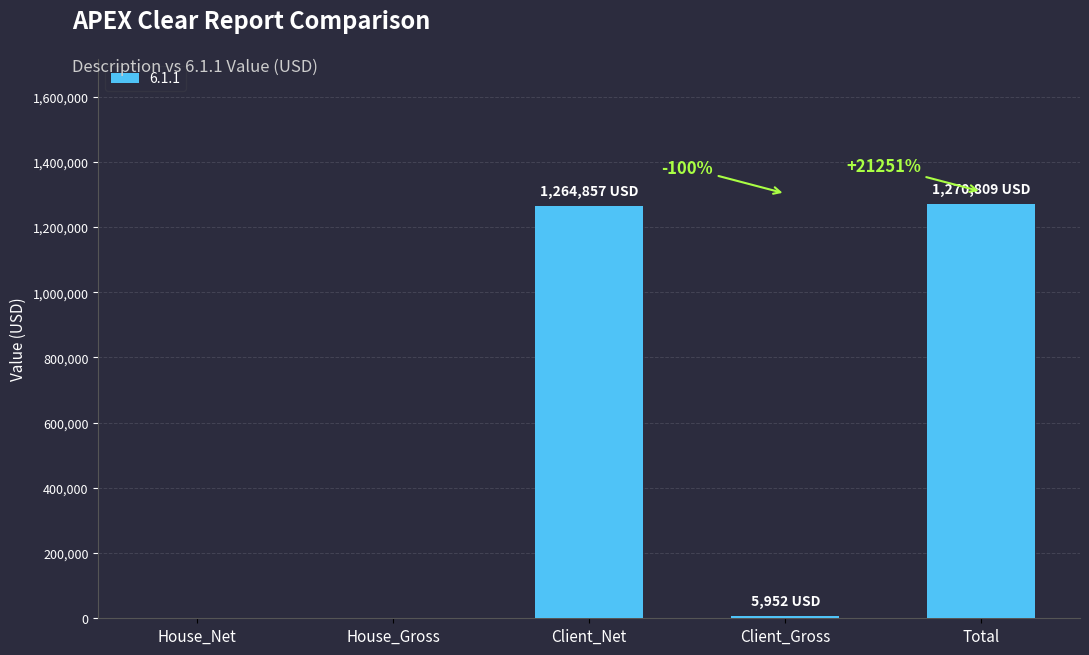

Count the number of categories in the chart.

5